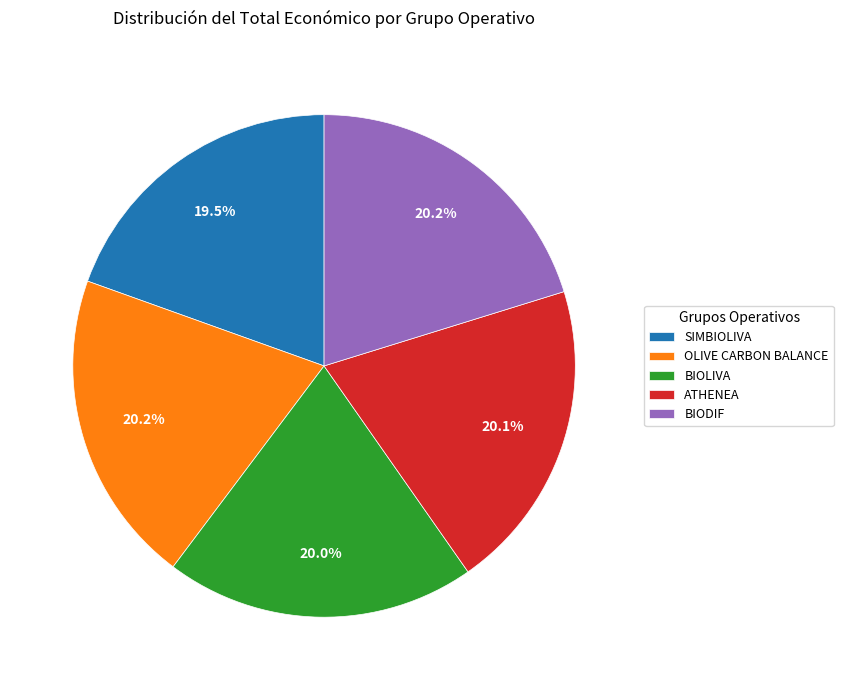

Approximately how many times larger is the value at BIOLIVA compared to SIMBIOLIVA?

1.0